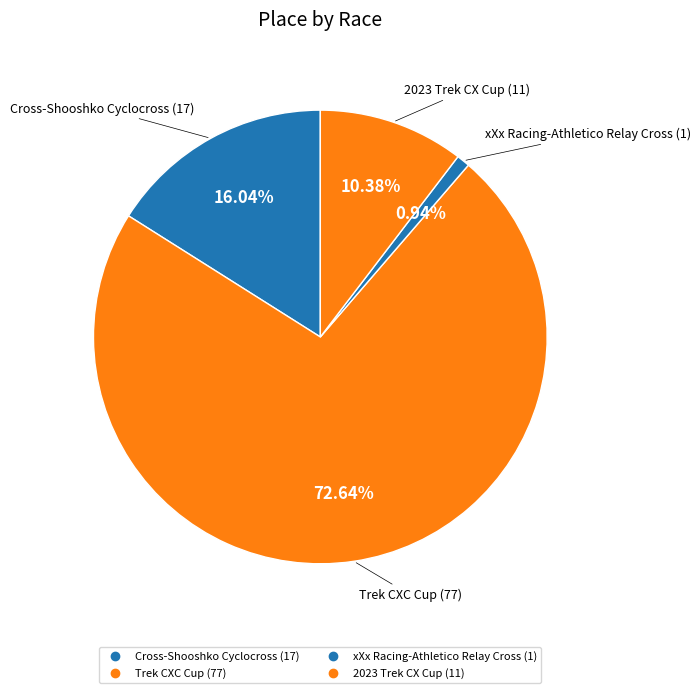

How many slices are in this pie chart?

4